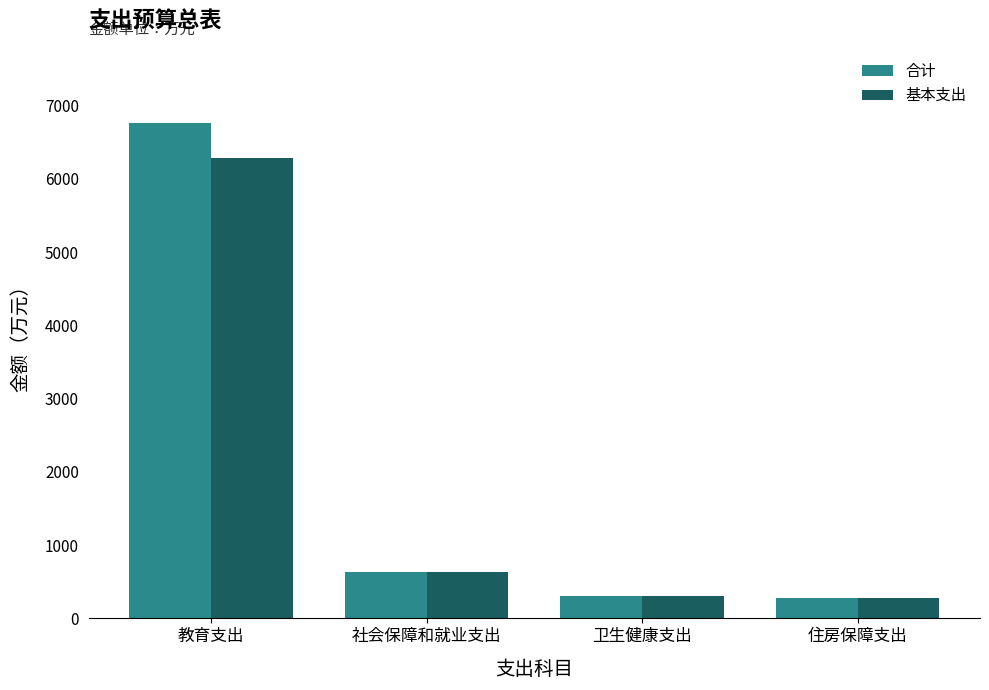

Rank the series by their maximum value, from lowest to highest.

基本支出, 合计